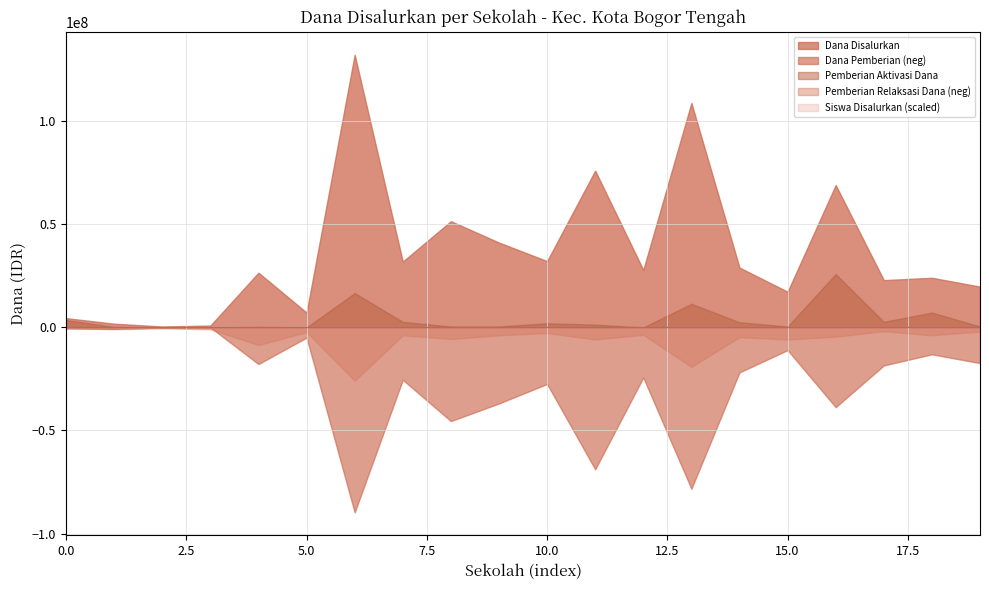

At which category is the sum across all series the highest?

SD N BARANANGSIANG